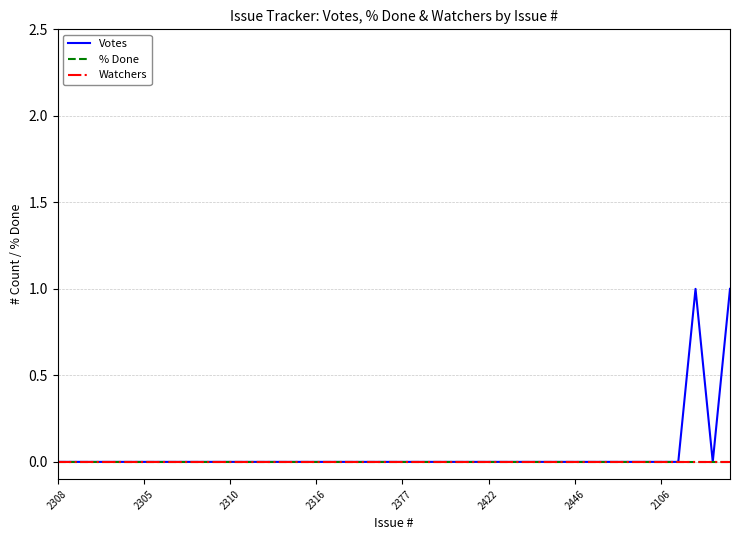

Is this an area chart (filled region under the line)?

No